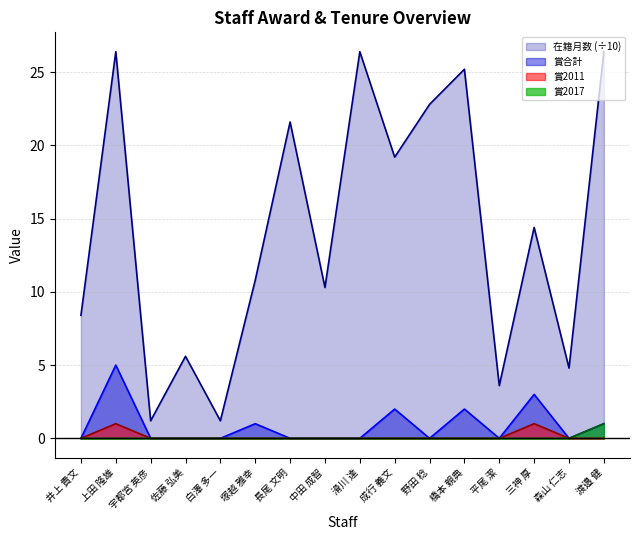

How many lines are shown in the chart?

4